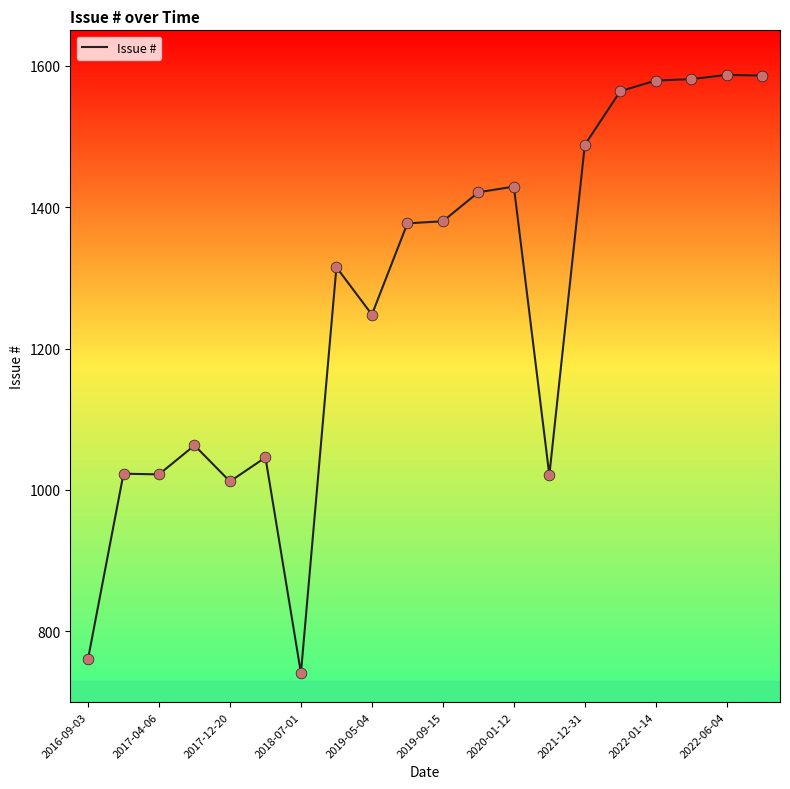

What is the minimum value shown in the chart?

741